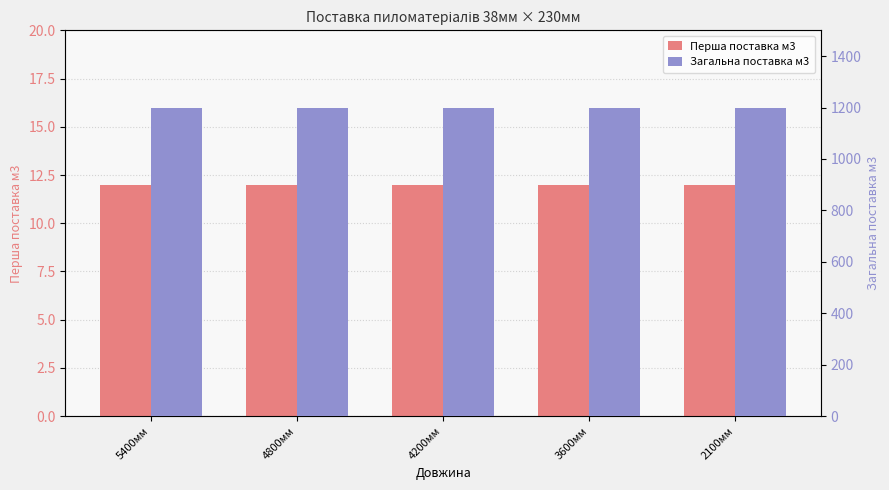

At which category is the sum across all series the highest?

5400мм